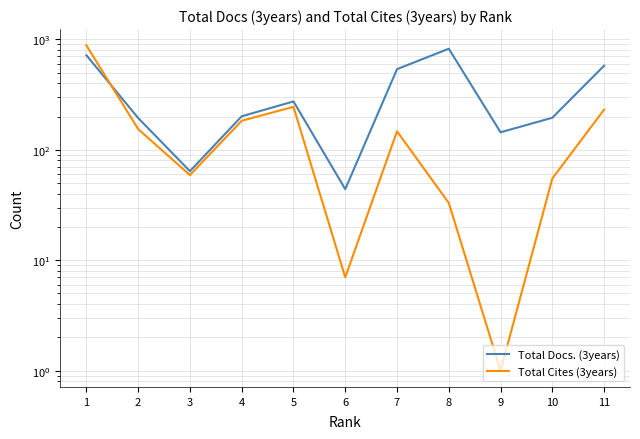

How many values in the Total Docs. (3years) series are below 201?

5